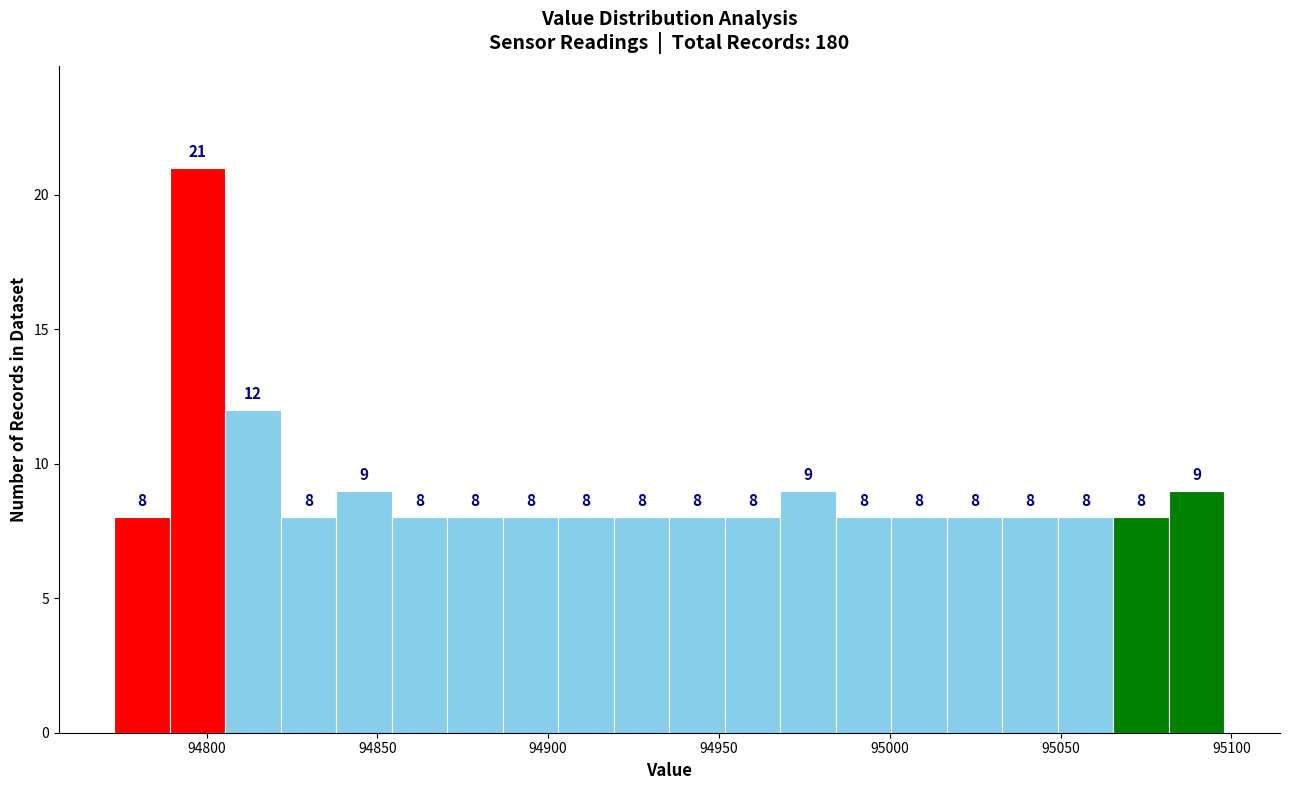

Around what value on the x-axis is the tallest bar? Give the approximate position of its centre, as read against the axis.

94795